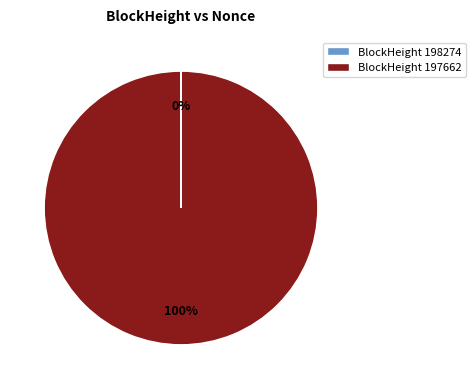

To the nearest percent, what portion does BlockHeight 197662 represent?

100%